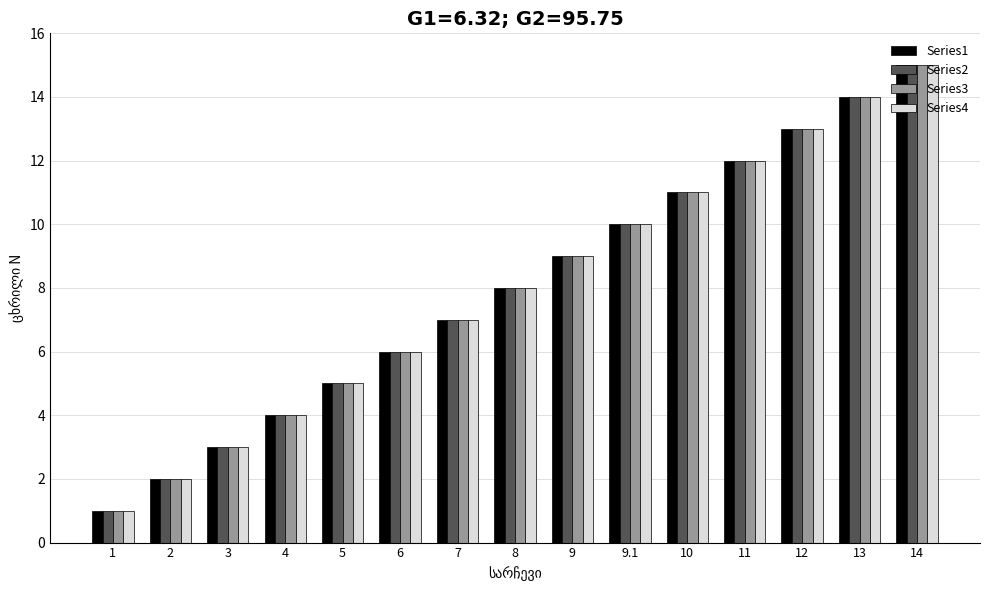

What is the total value across all series at 4?

16